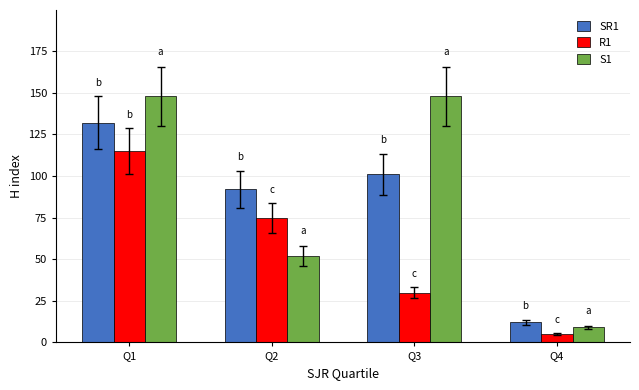

Rank the series at Q2 from lowest to highest value.

S1, R1, SR1